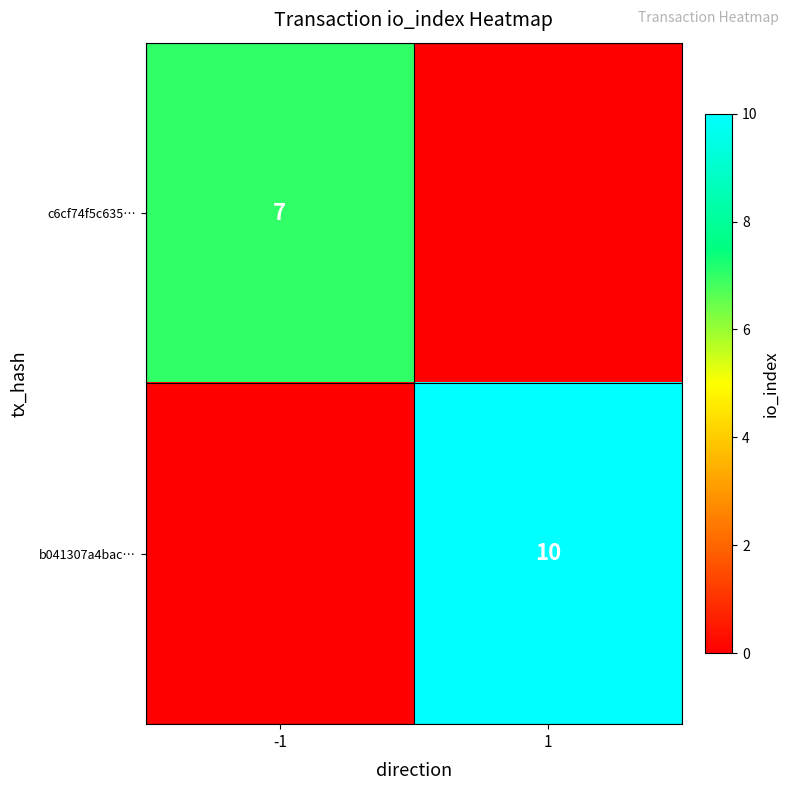

The b041307a4bac… series shows 16 at 1. True or false?

False